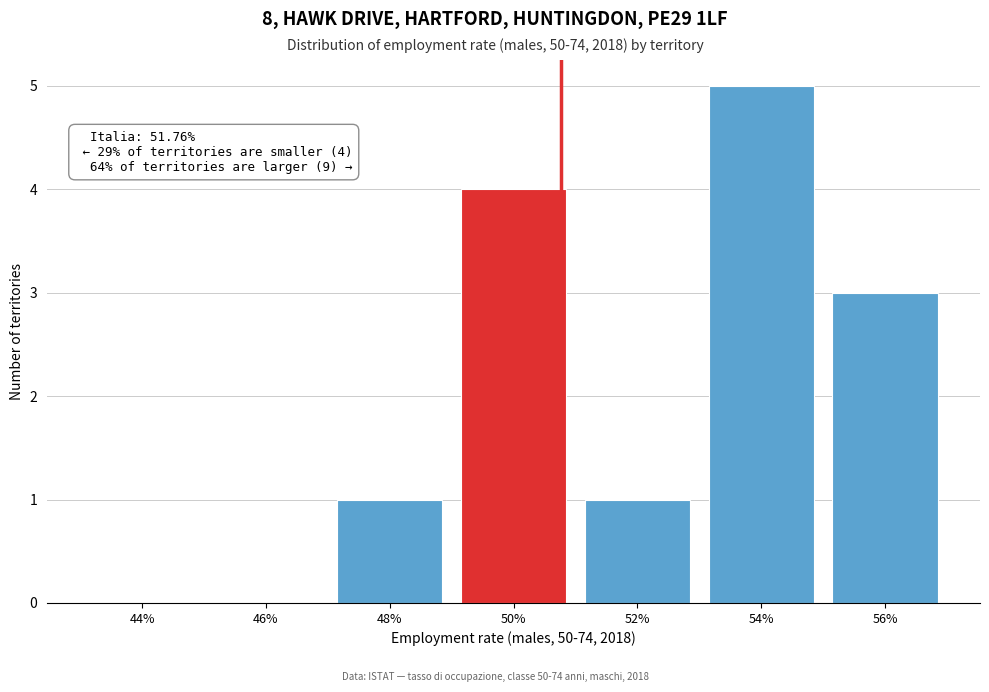

Reading left to right, extract all data points from this chart.

44%=0	46%=0	48%=1	50%=4	52%=1	54%=5	56%=3